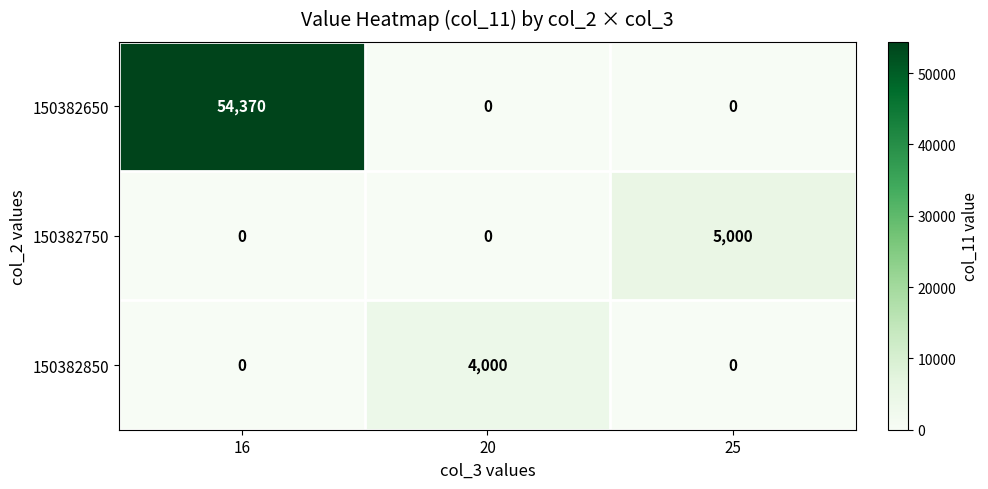

Reading left to right, extract all data points from this chart.

150382650: 16=54370	20=0	25=0
150382750: 16=0	20=0	25=5000
150382850: 16=0	20=4000	25=0